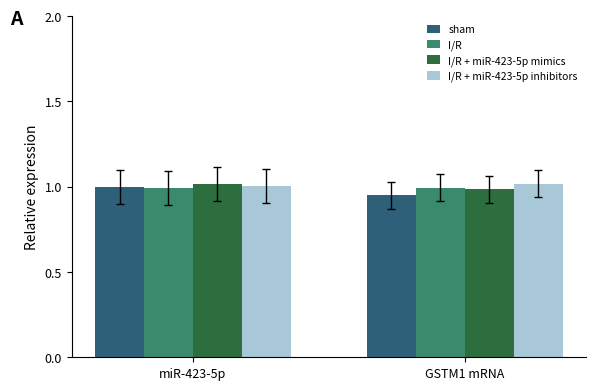

What is the average value of the sham series?

1.0